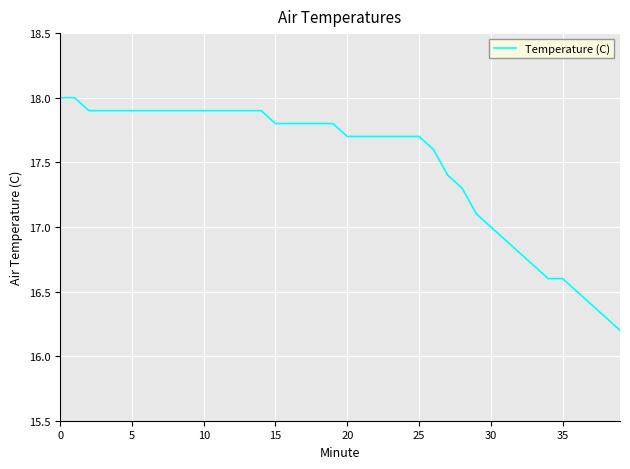

What is the difference between the maximum and minimum values?

1.8